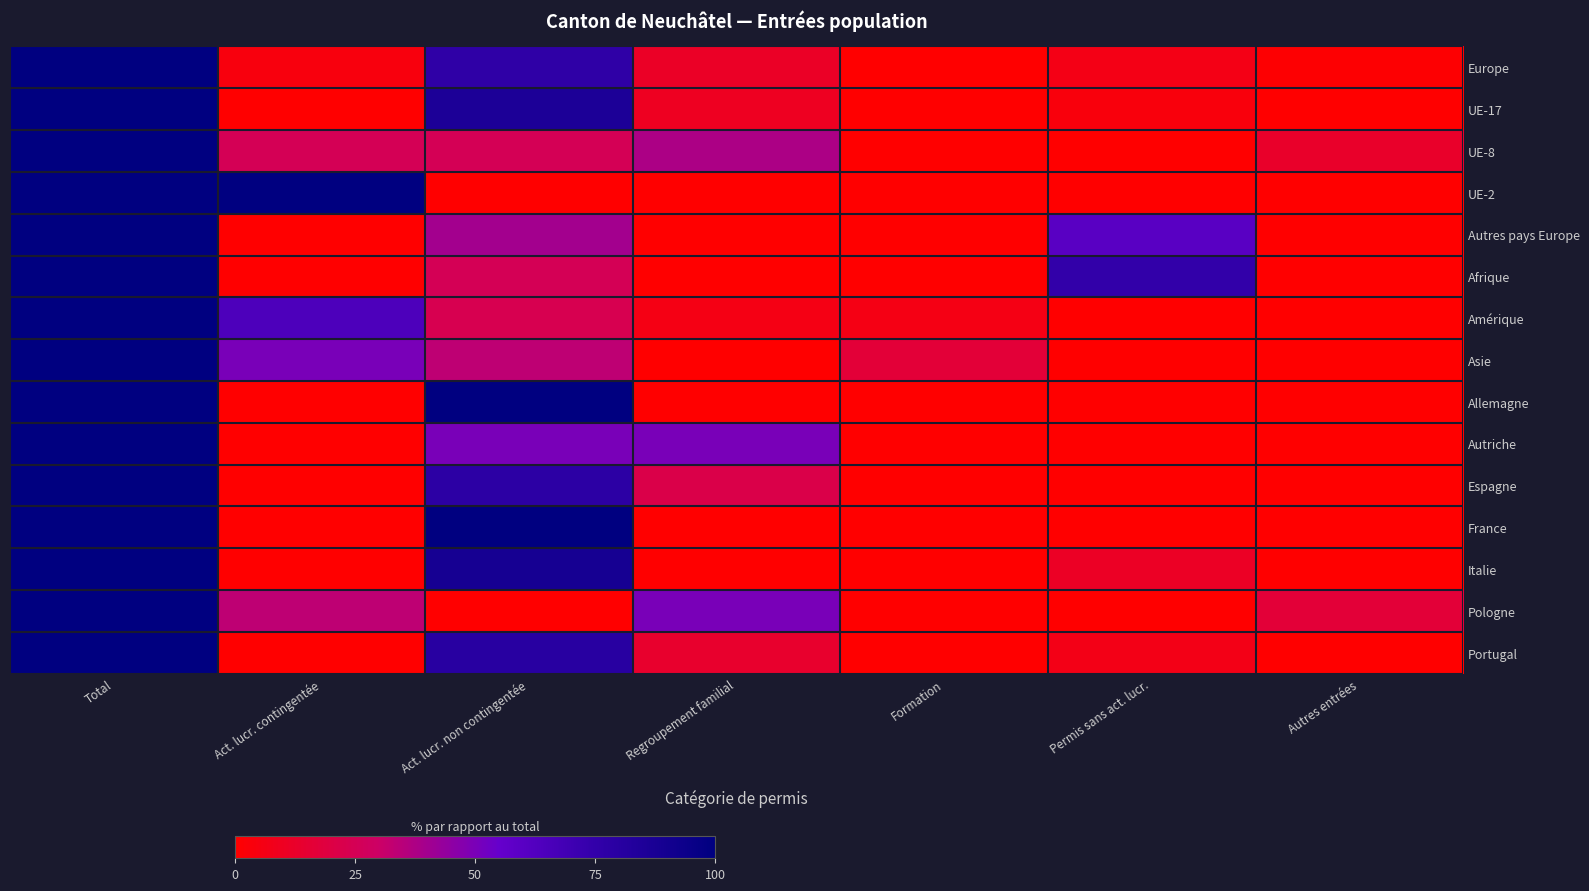

How many series are shown in this chart?

15